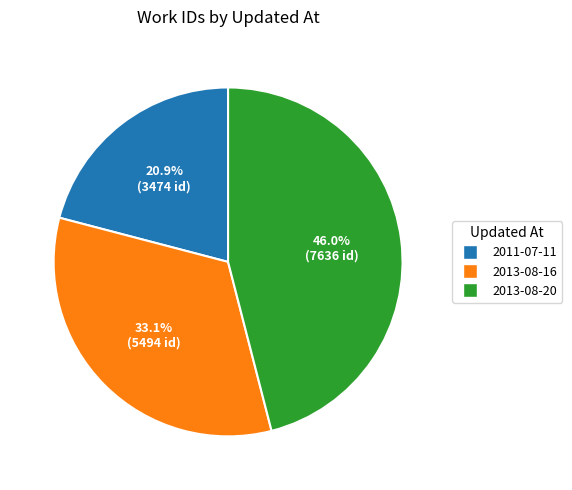

Approximately how many times larger is the value at 2013-08-16 compared to 2011-07-11?

1.6